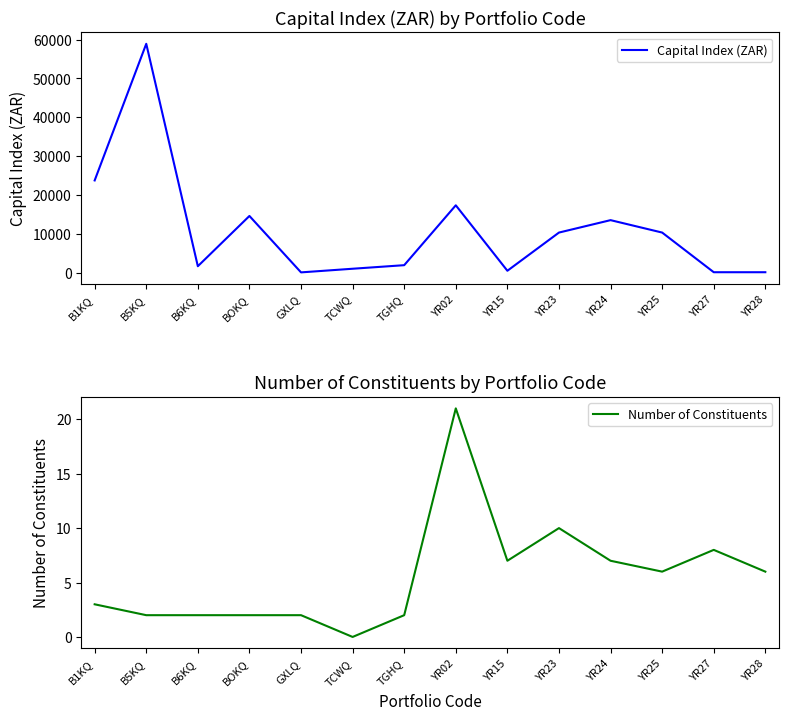

Reading left to right, what are all the values shown in this chart?

Capital Index (ZAR): 23730.7	58902.6	1648.8	14584.0	64.6	1000.0	1916.9	17330.3	479.7	10313.3	13510.3	10313.2	104.5	103.1
Number of Constituents: 3.0	2.0	2.0	2.0	2.0	0.0	2.0	21.0	7.0	10.0	7.0	6.0	8.0	6.0